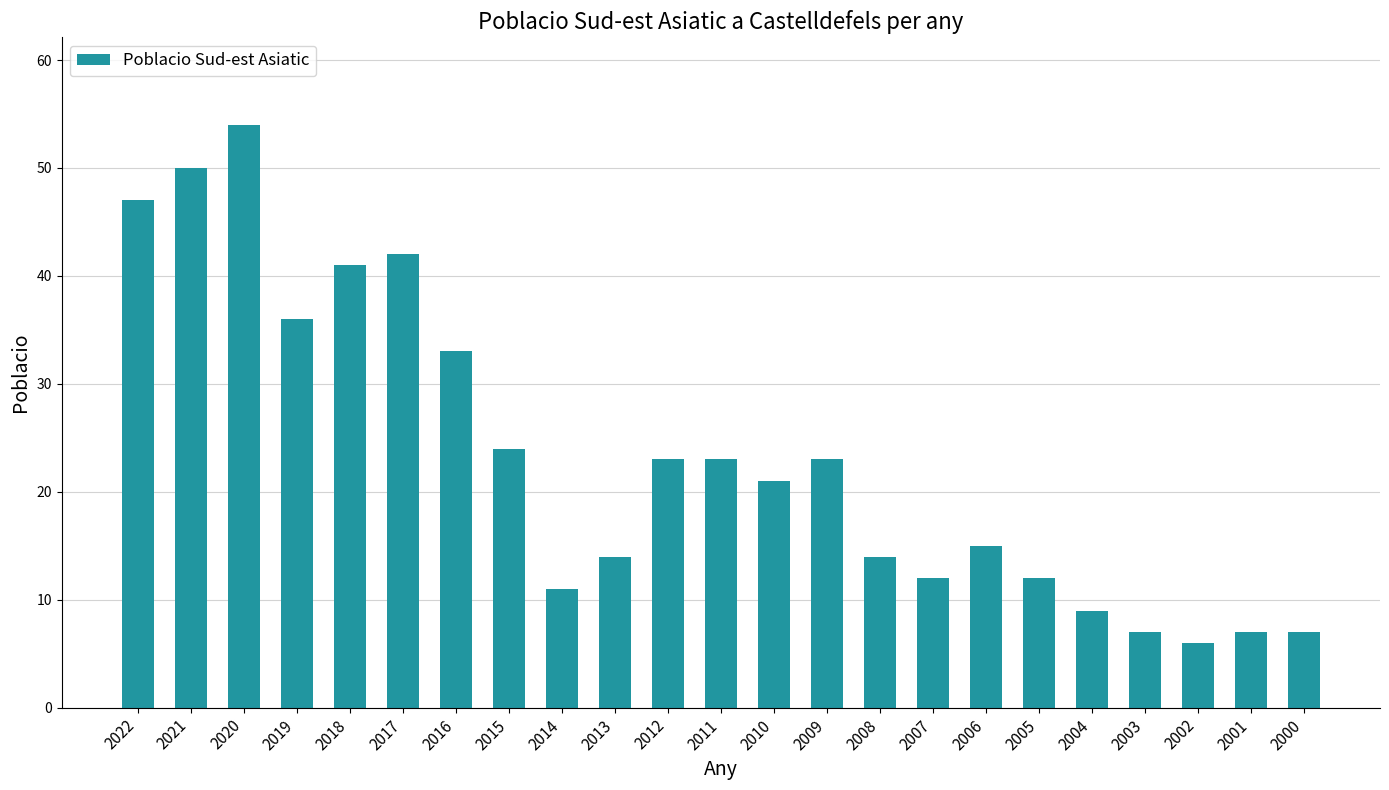

At which label does the data first exceed 21?

2022